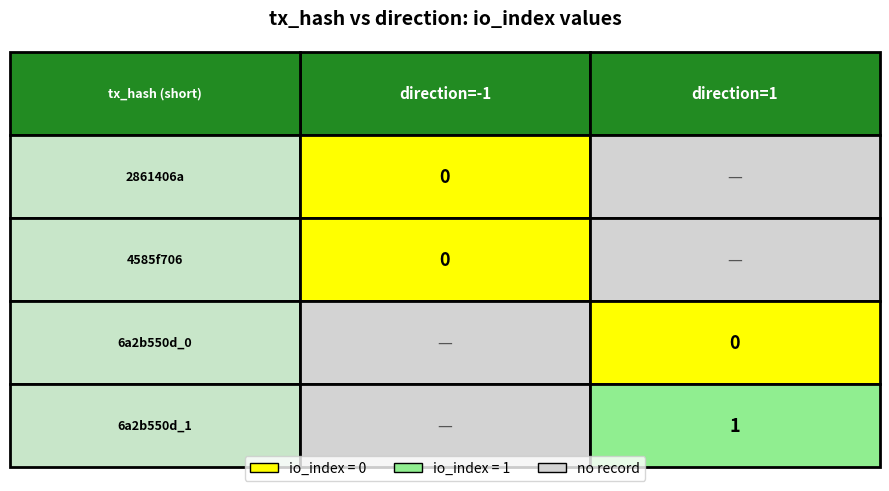

Reading left to right, list all the values displayed in this chart.

2861406a: -1	0
4585f706: -1	0
6a2b550d_0: 1	0
6a2b550d_1: 1	1